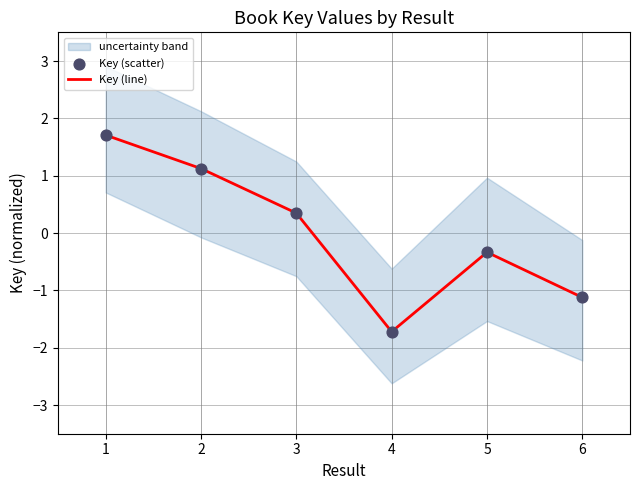

What are all the series names shown in the legend?

Key (line), Key (scatter)